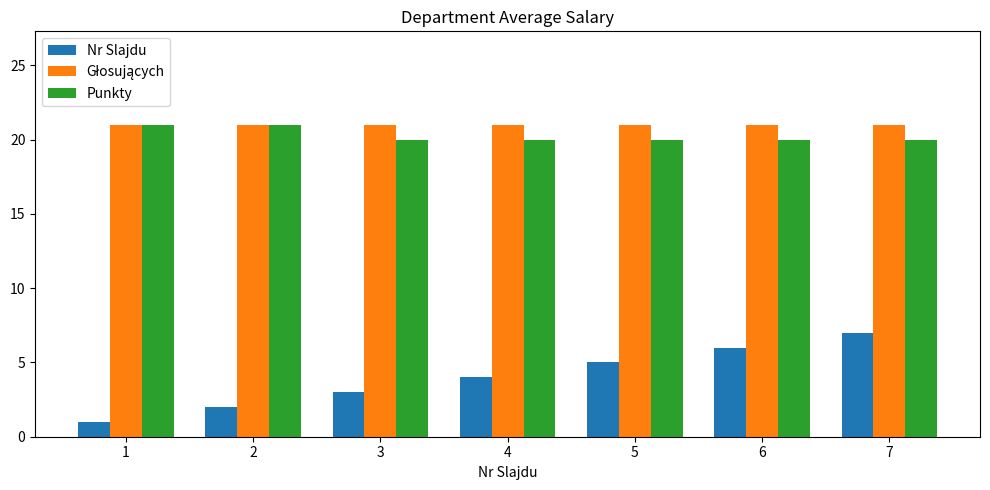

How many distinct data groups are displayed?

3